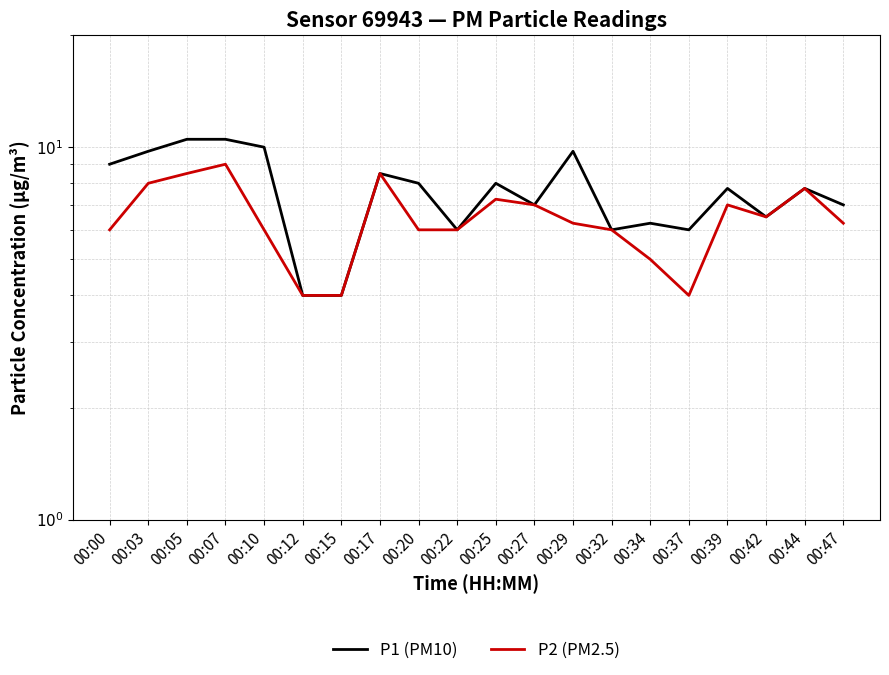

True or false: P2 (PM2.5) and P1 (PM10) cross at least once.

False